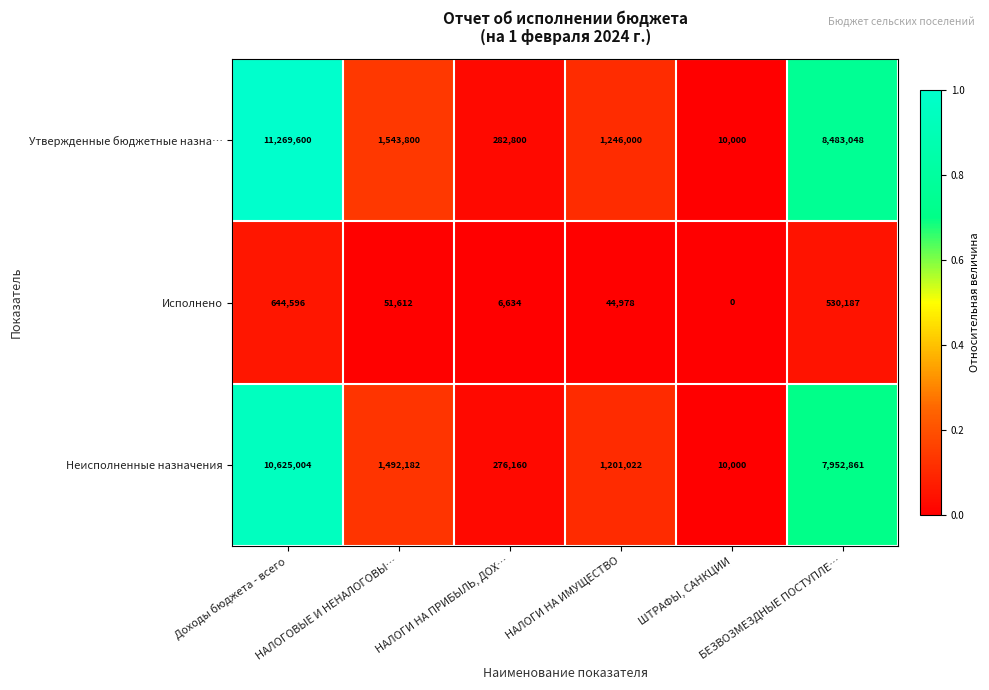

At how many categories does at least one series exceed 1029034?

4